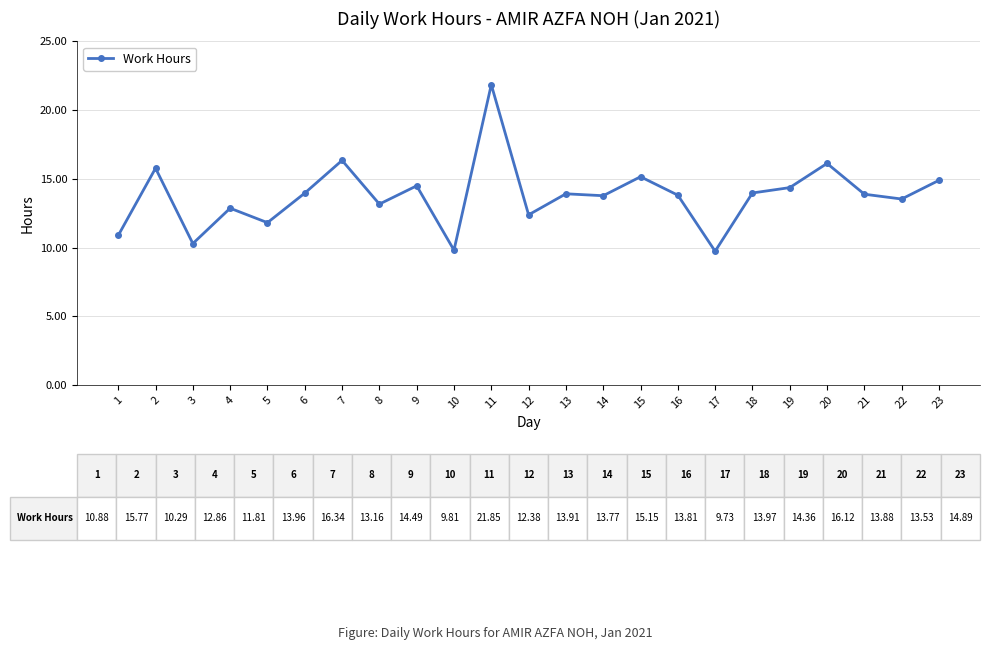

Where is the first local minimum?

3